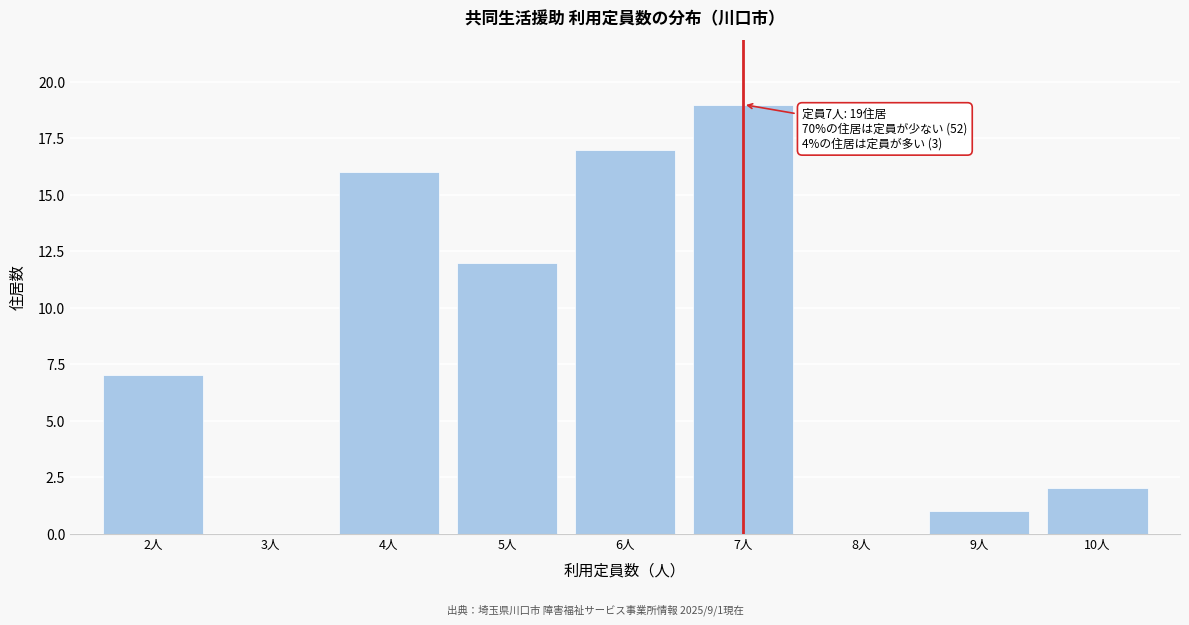

Over which range of the x-axis is the bar tallest?

6.5 to 7.5